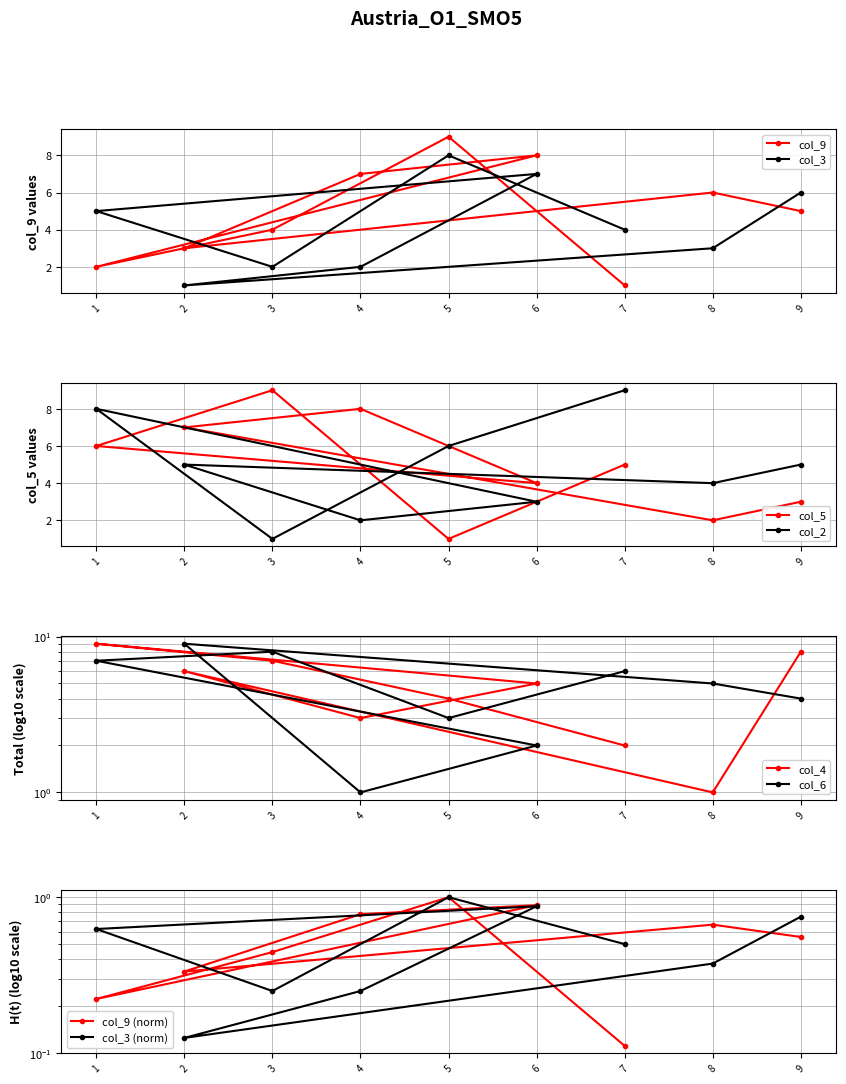

At which category is the sum across all series the highest?

1